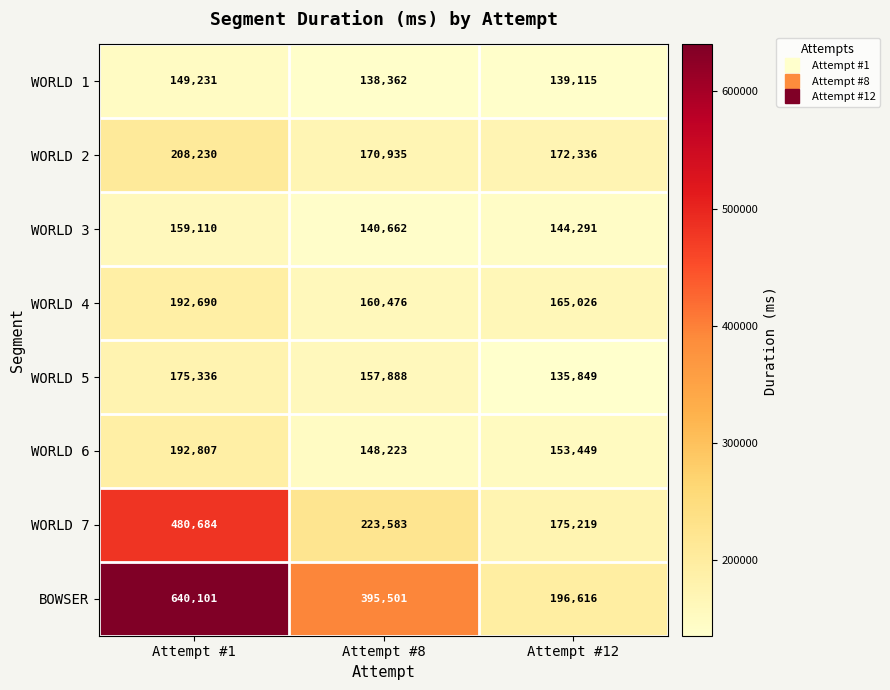

List the series in order of their peak value, lowest first.

WORLD 1, WORLD 3, WORLD 5, WORLD 4, WORLD 6, WORLD 2, WORLD 7, BOWSER